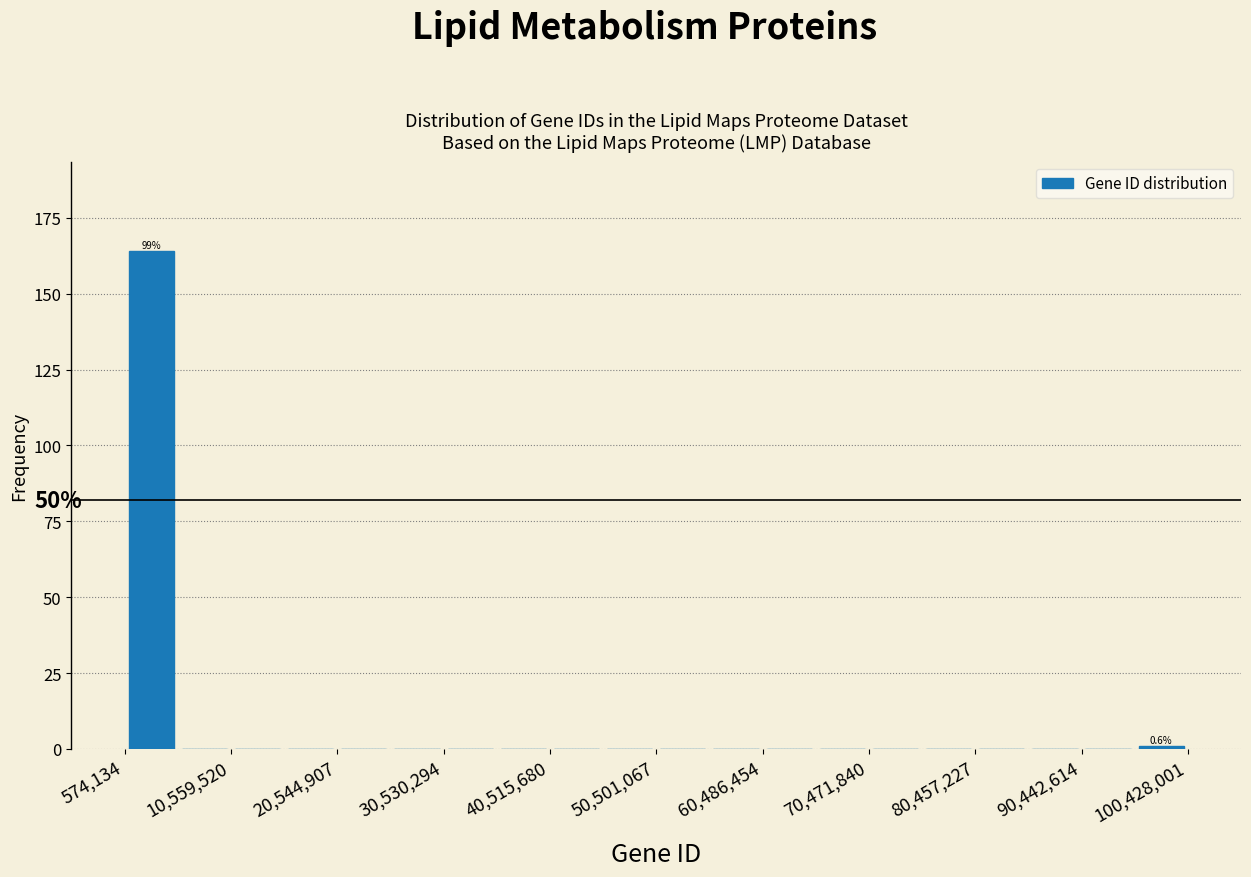

Which range on the x-axis has the tallest bar?

1000000 to 6000000